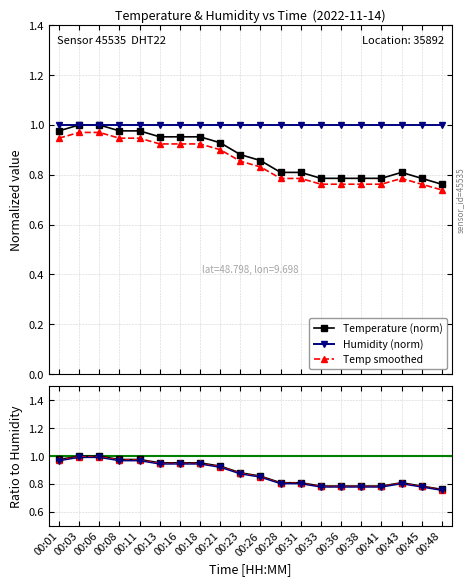

Is it true that the value at 00:31 is 0.3?

False